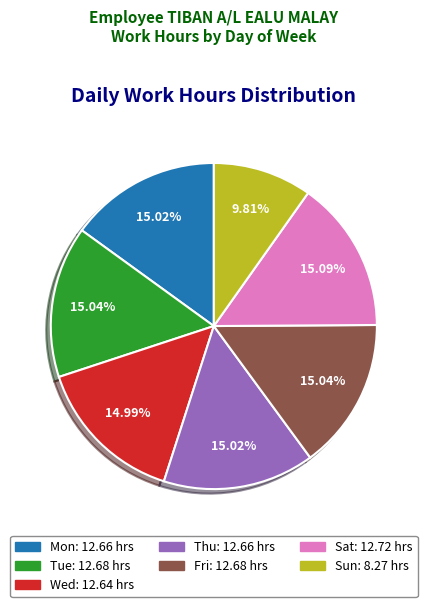

What percentage is NOT represented by Mon?

85.0%